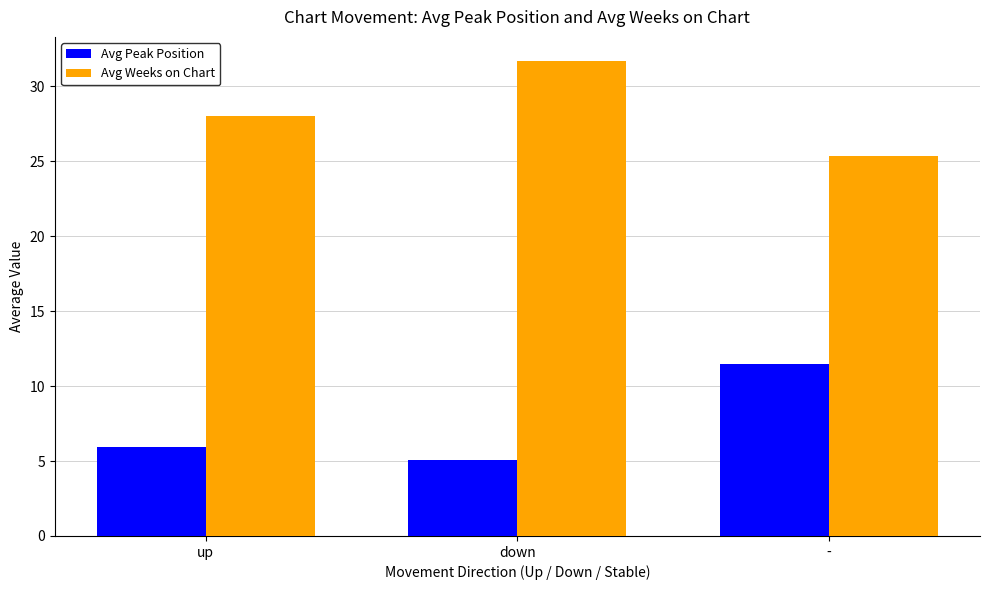

How many categories are shown in the chart?

3